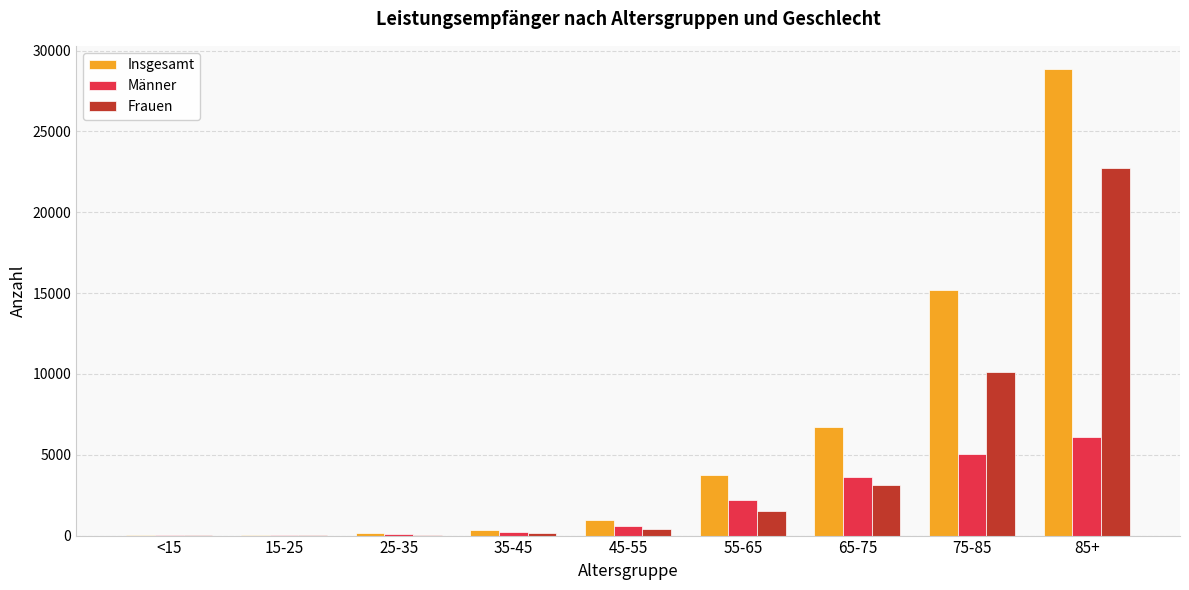

At which category is the sum across all series the highest?

85+